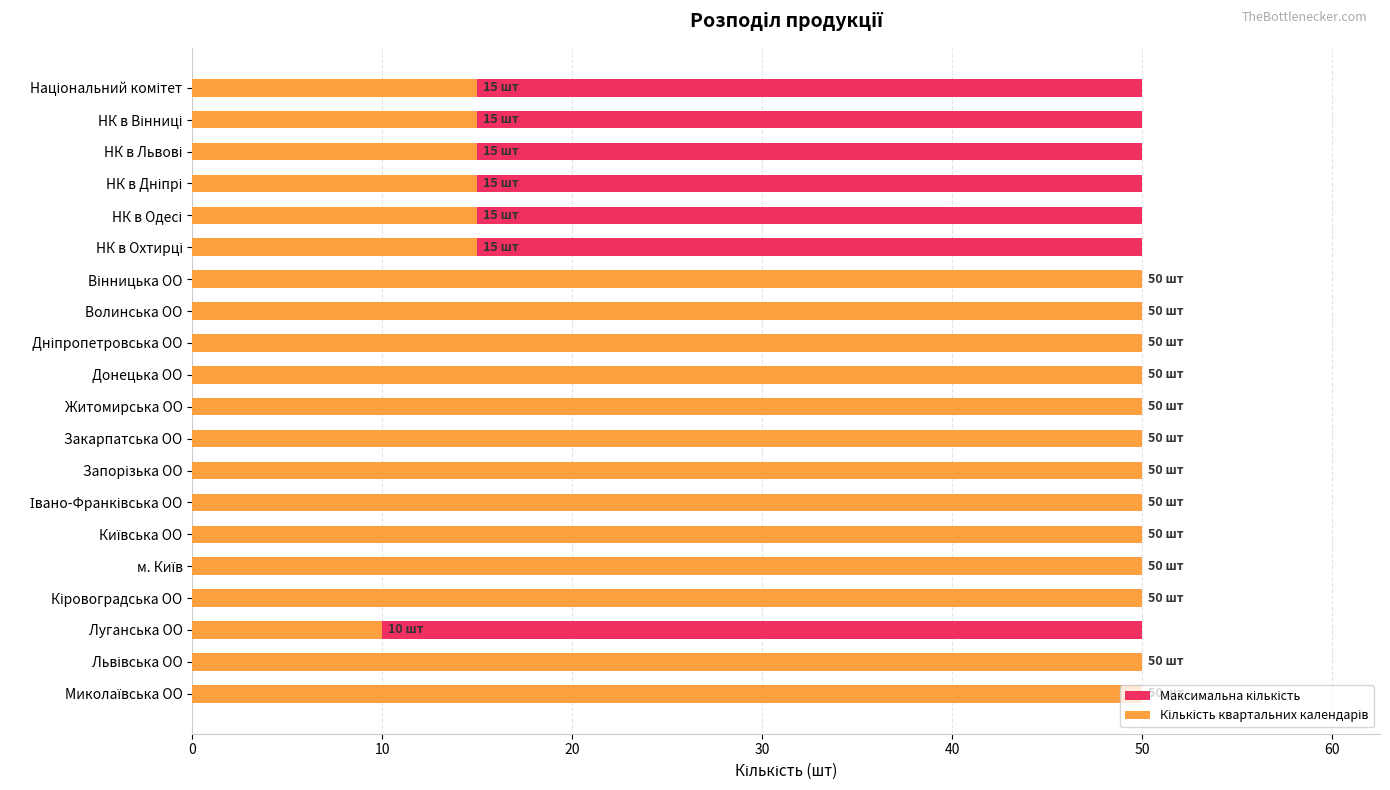

Is it true that Кількість квартальних календарів equals 20.7 at Національний комітет?

False